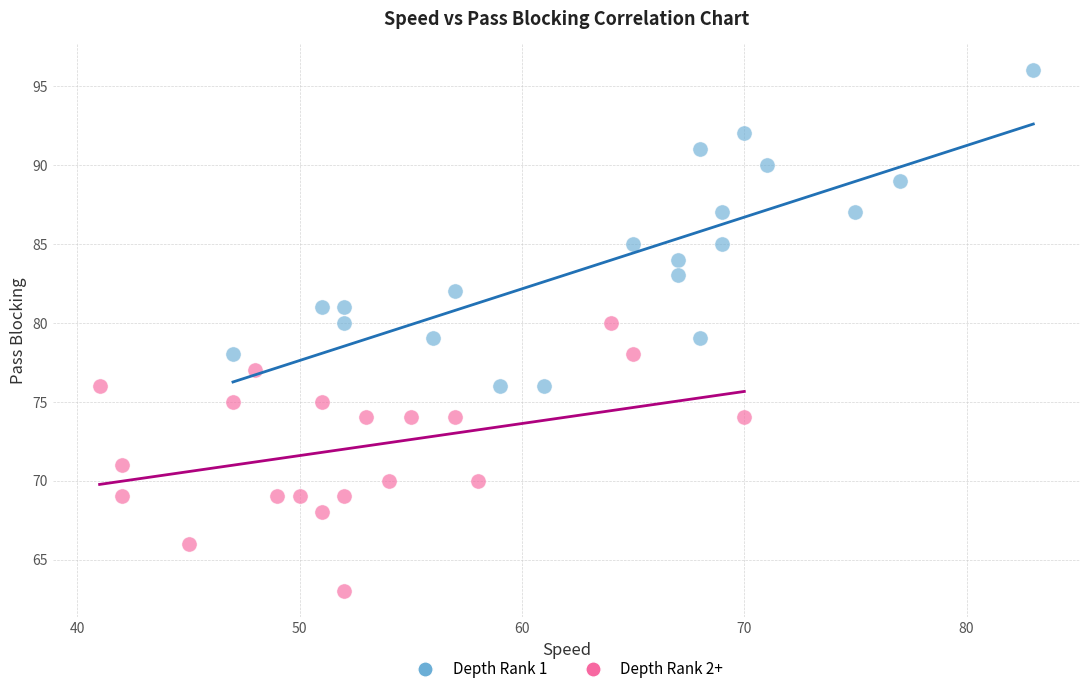

Which series contains the highest Y value?

Depth Rank 1